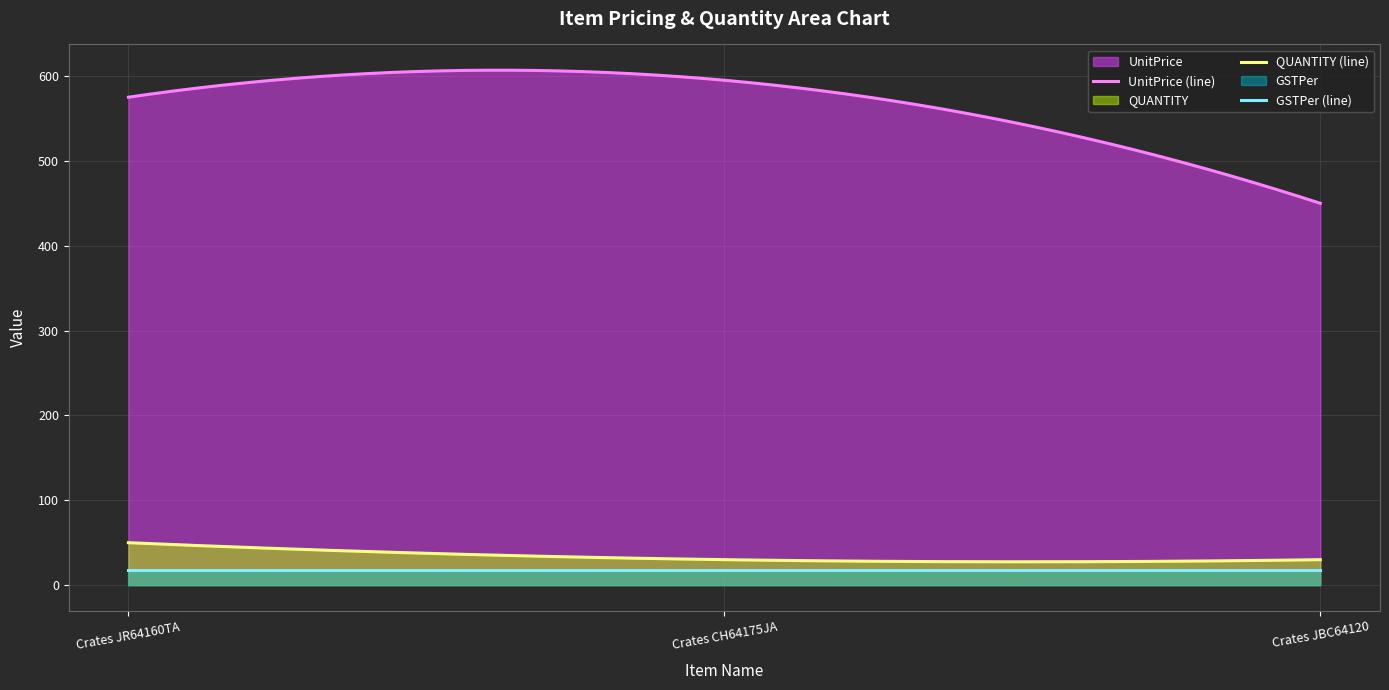

Which category has the lowest value in the UnitPrice series?

Crates JBC64120